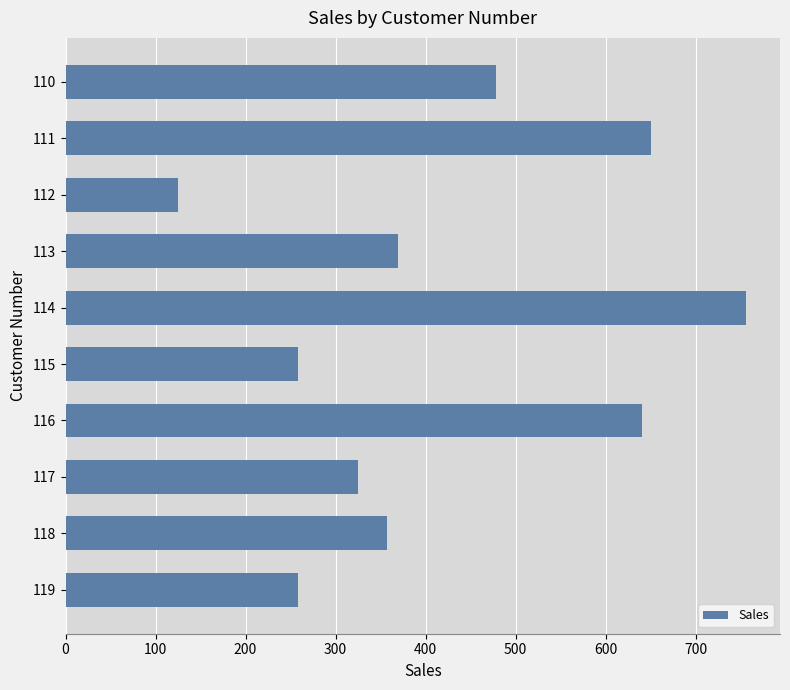

The chart shows a value of 433 at 119. True or false?

False